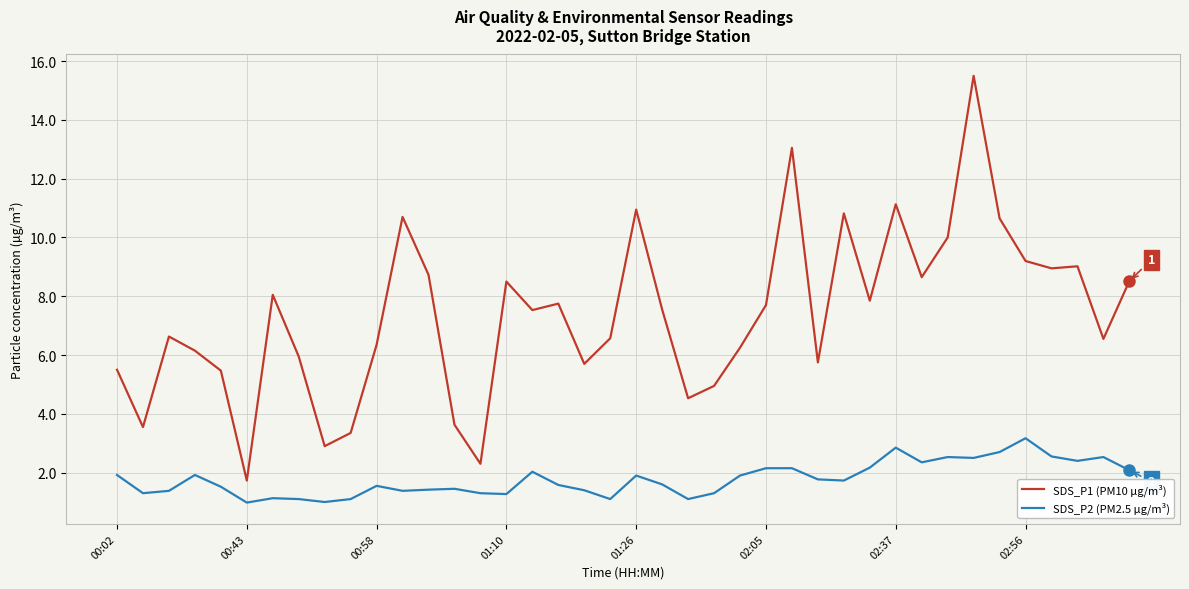

Which series has the largest range (max minus min)?

SDS_P1 (PM10 µg/m³)